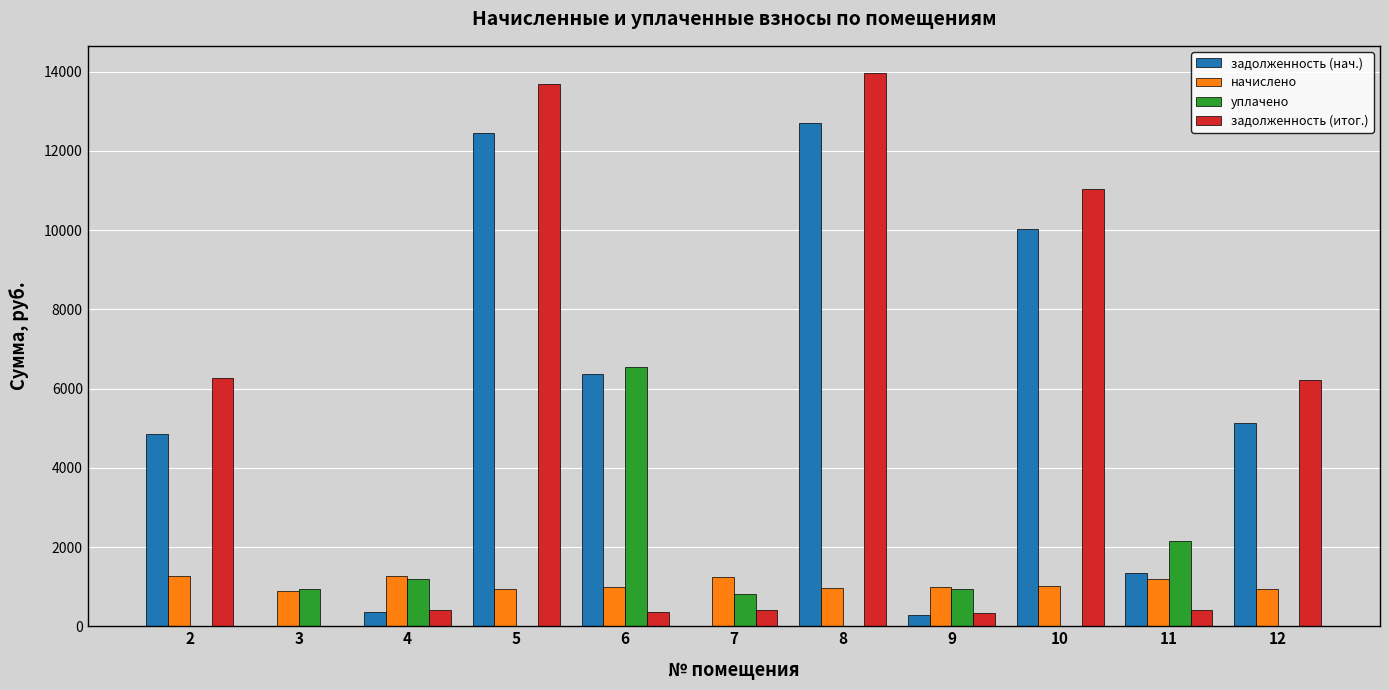

What is the sum of the задолженность (нач.) values at 6 and 10?

16396.7